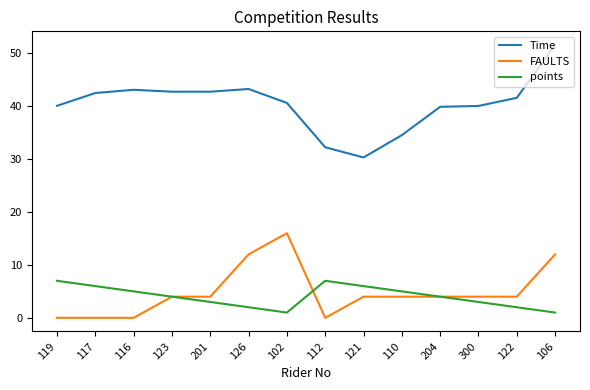

Is it true that Time equals 9.4 at 102?

False